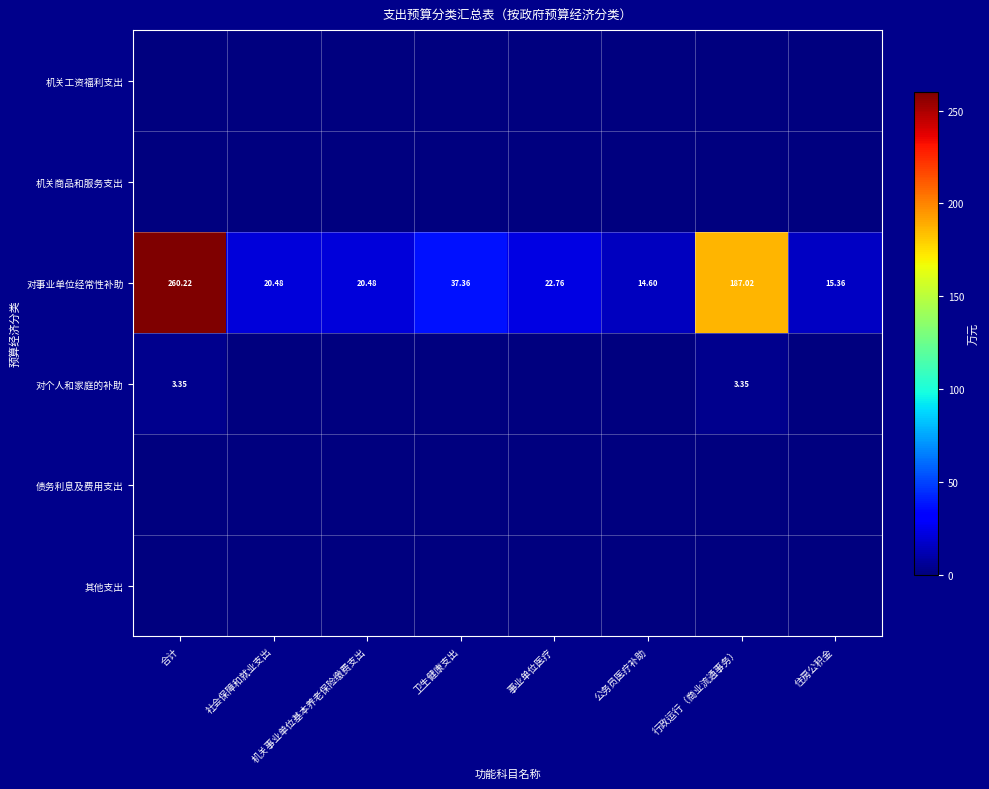

Where is 对事业单位经常性补助 nearest to the value 137?

行政运行（商业流通事务）